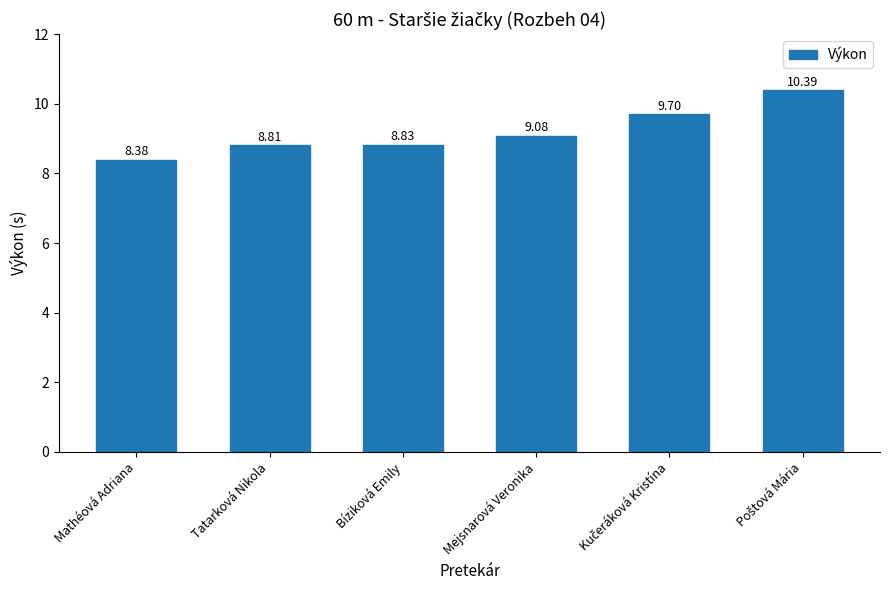

What is the label of the 4th bar from the right?

Bíziková Emily